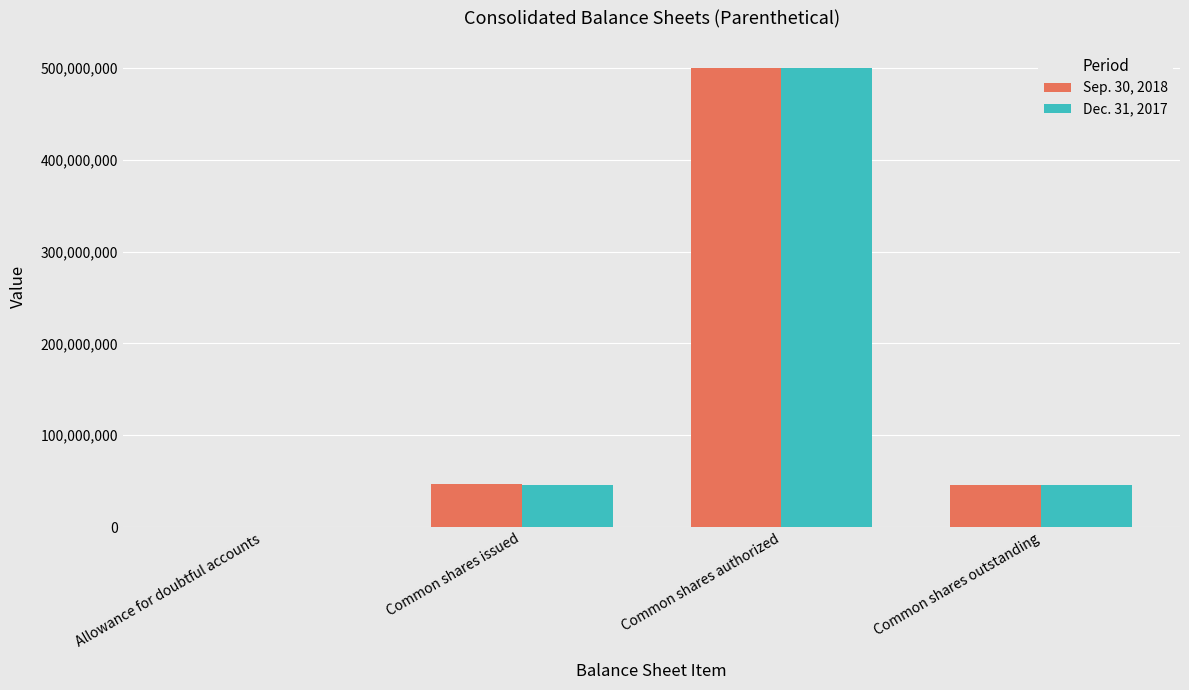

True or false: Dec. 31, 2017 has a value of 76568137 at Common shares outstanding.

False